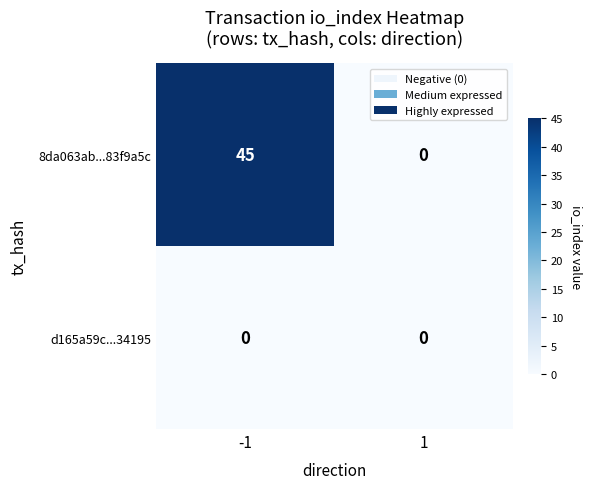

Reading left to right, extract all data points from this chart.

8da063ab...83f9a5c: 45	0
d165a59c...34195: 0	0